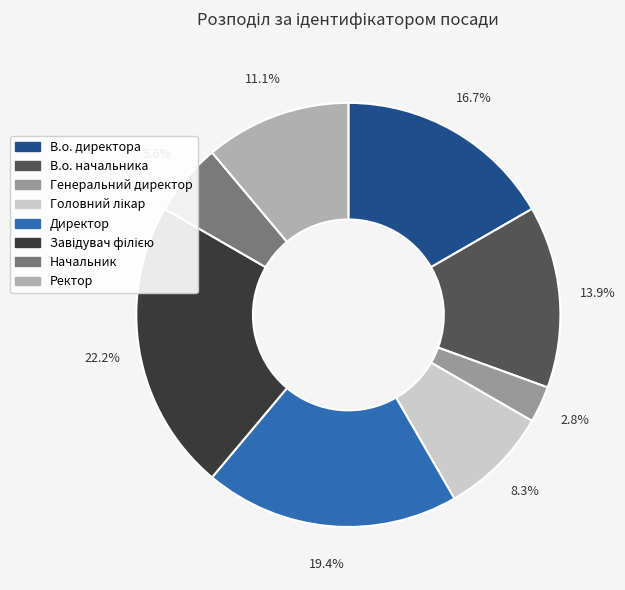

To the nearest percent, what percentage of the pie is В.о. начальника?

14%